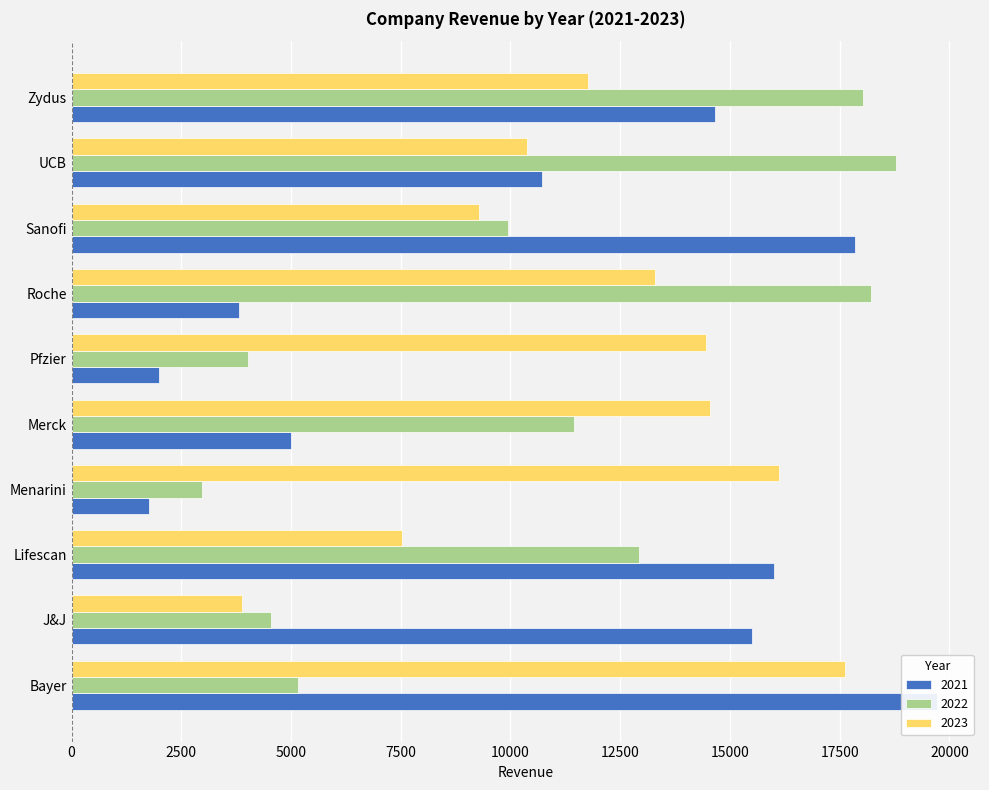

Between Sanofi and Zydus, which is larger?

Sanofi